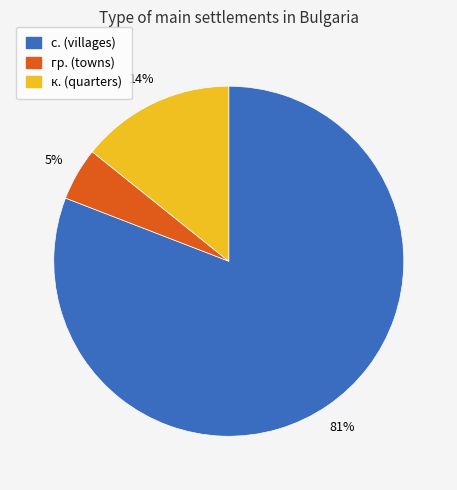

Rank the categories by value from lowest to highest.

гр. (towns), к. (quarters), с. (villages)